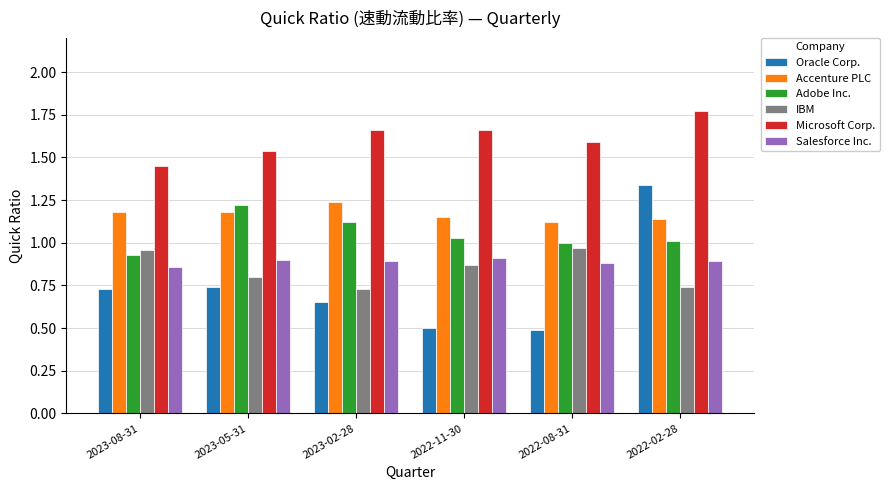

How many data points does each series have?

6